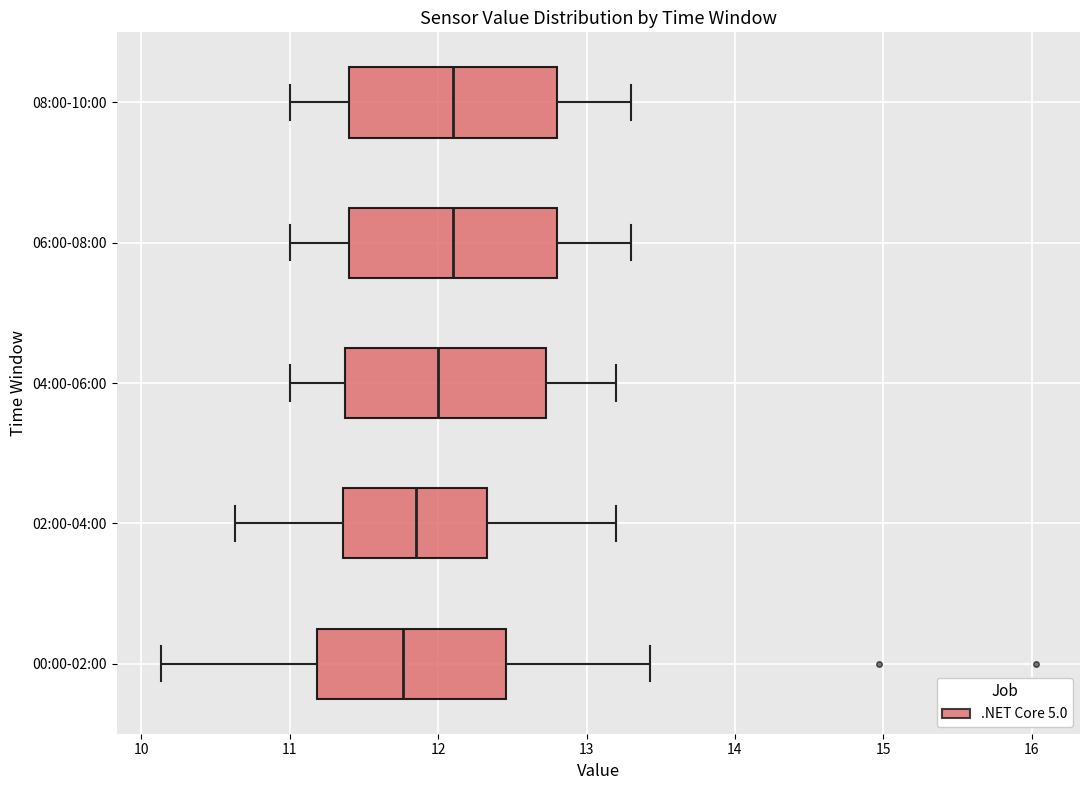

Reading bottom to top, transcribe this box plot: for each box, give where its median line is, the range the box spans, and where its two whiskers end, as read against the x-axis. The values are not printed on the chart, so give them approximately, as read against the axis.

00:00-02:00: median 11.8, box 11.2 to 12.5, whiskers 10.1 to 13.4
02:00-04:00: median 11.9, box 11.4 to 12.3, whiskers 10.6 to 13.2
04:00-06:00: median 12.0, box 11.4 to 12.7, whiskers 11.0 to 13.2
06:00-08:00: median 12.1, box 11.4 to 12.8, whiskers 11.0 to 13.3
08:00-10:00: median 12.1, box 11.4 to 12.8, whiskers 11.0 to 13.3